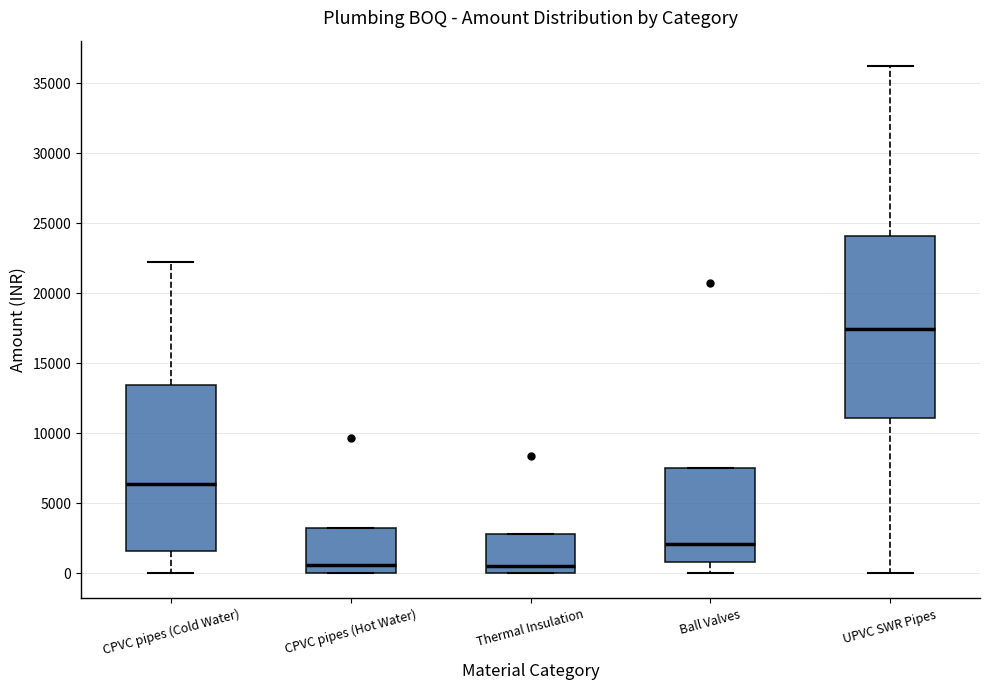

Comparing the boxes themselves (not the whiskers), which one is the tallest?

UPVC SWR Pipes